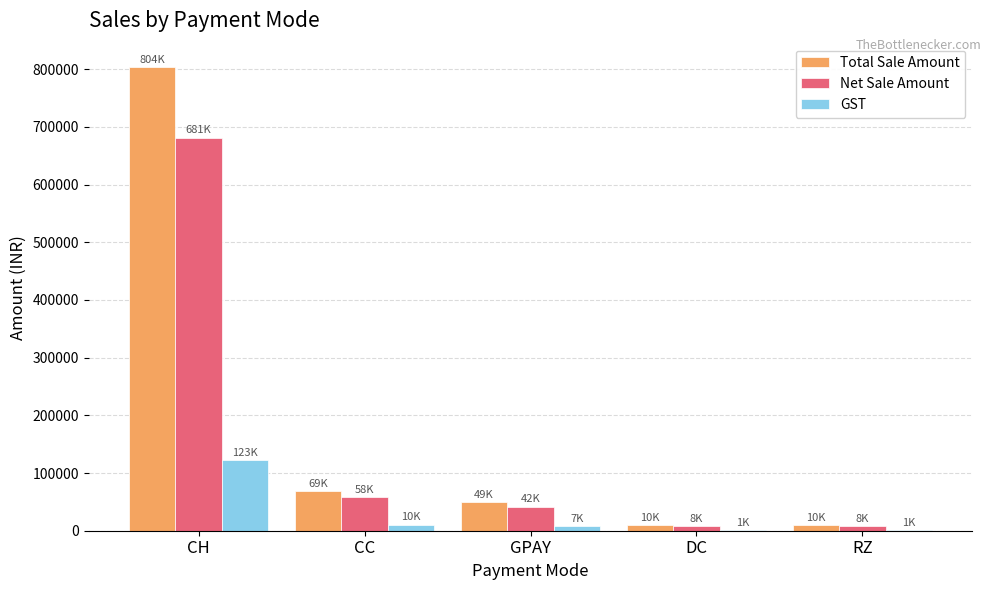

The value of Net Sale Amount at CH is 681287.3. True or false?

True